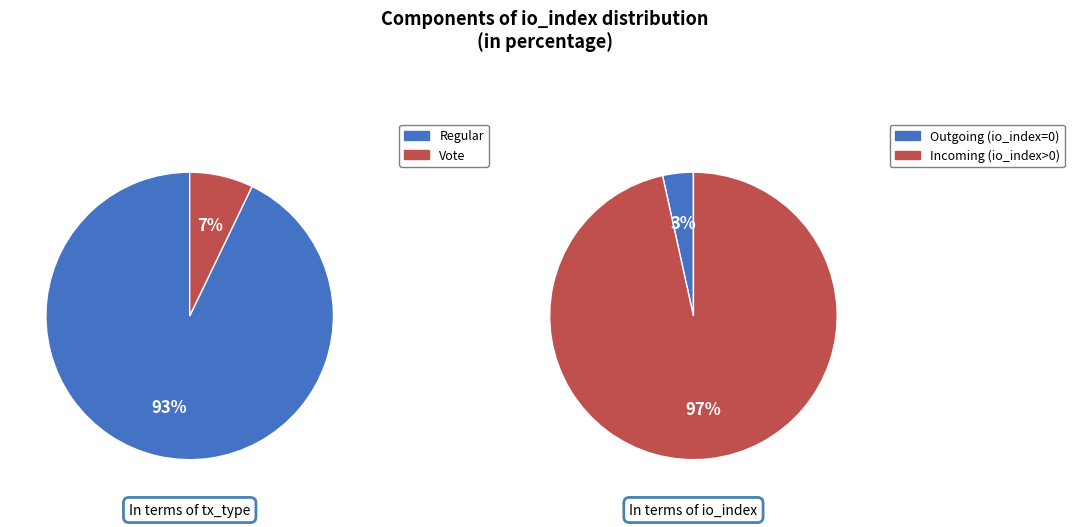

The io_values slice represents 7% of the pie. True or false?

False